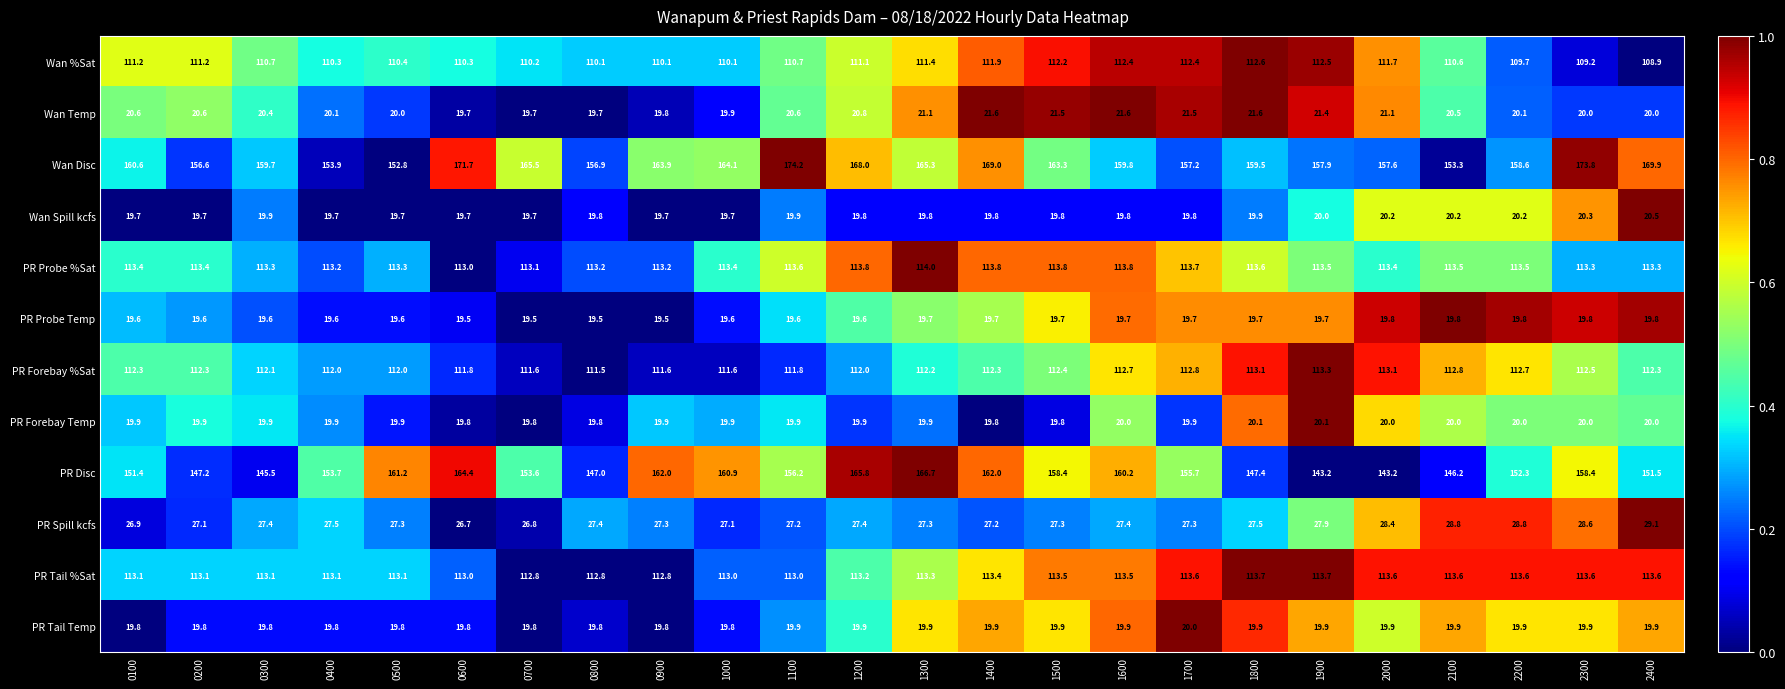

Between 1200 and 2000, which series saw the biggest shift?

PR Disc